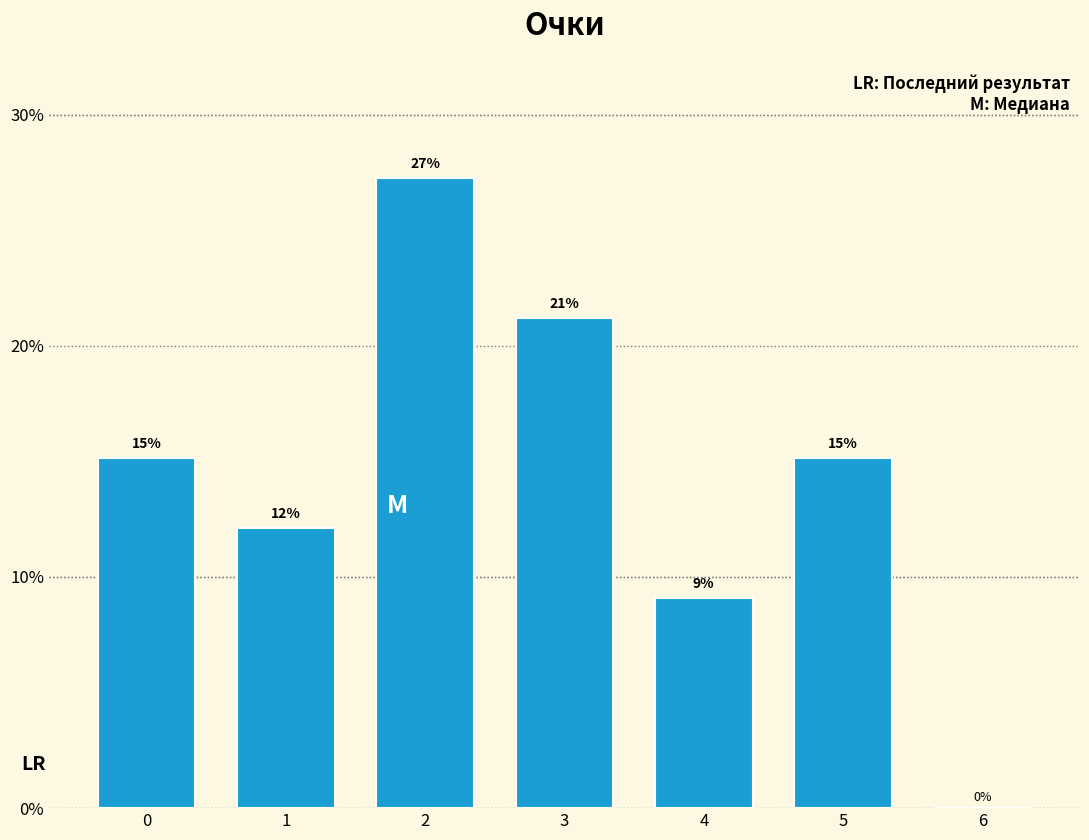

List the labels in order of value, smallest first.

6, 4, 1, 0, 5, 3, 2